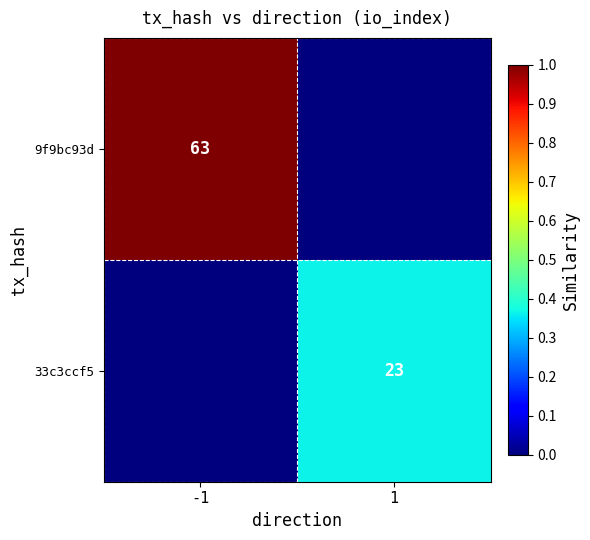

What is the difference between the highest and lowest values at -1?

1.0